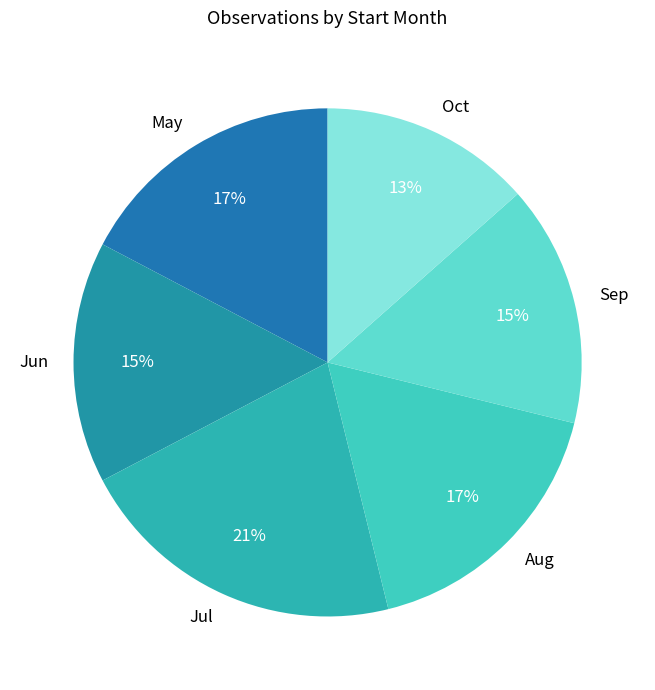

Do Oct and Aug together represent more than half of the pie?

No